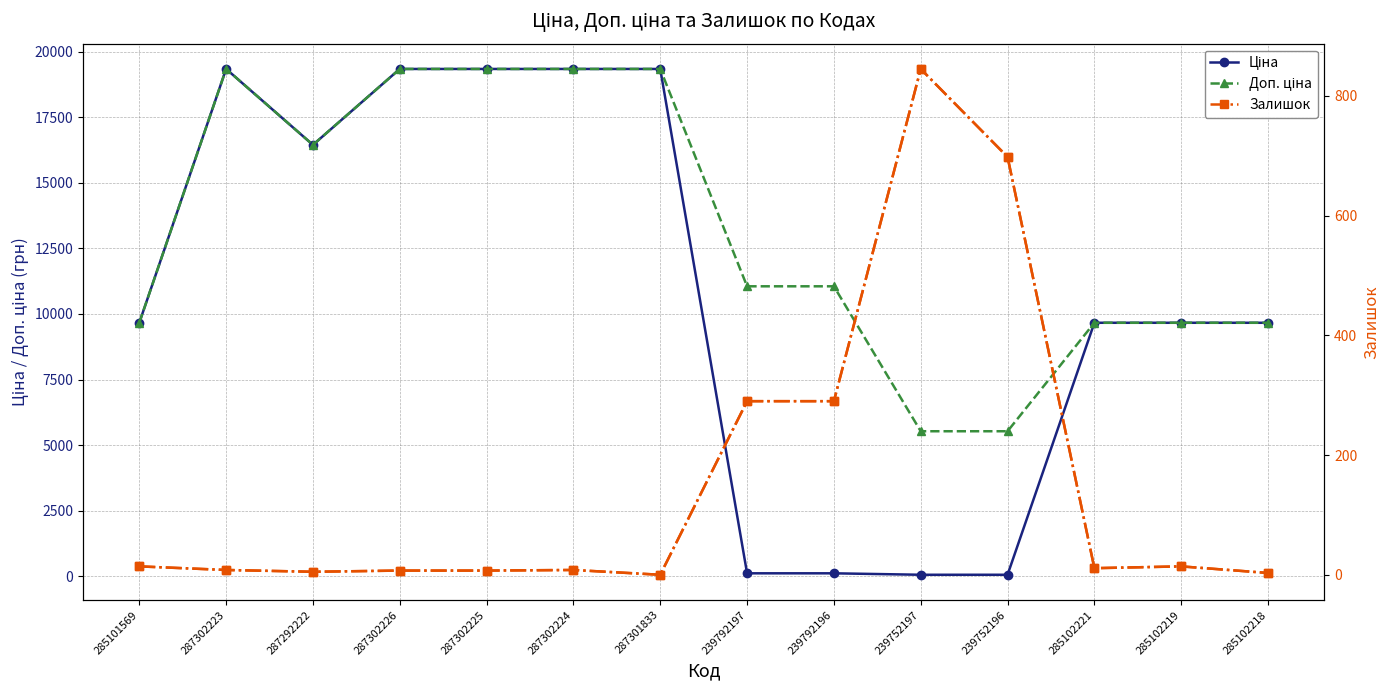

Which has a higher value, 285102221 or 287292222?

287292222